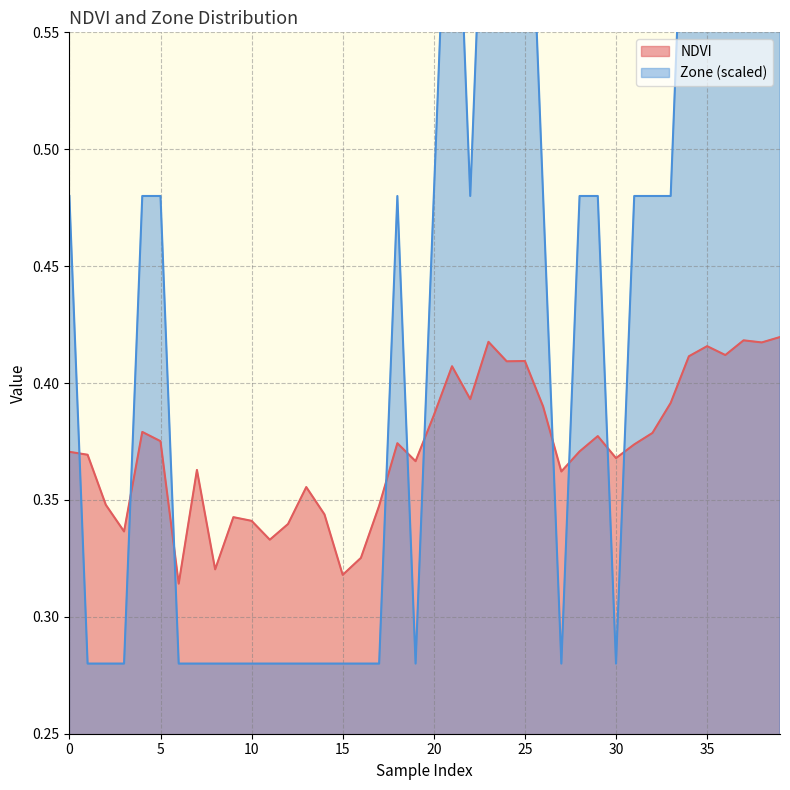

True or false: Zone has a value of 0.5 at 5.

True